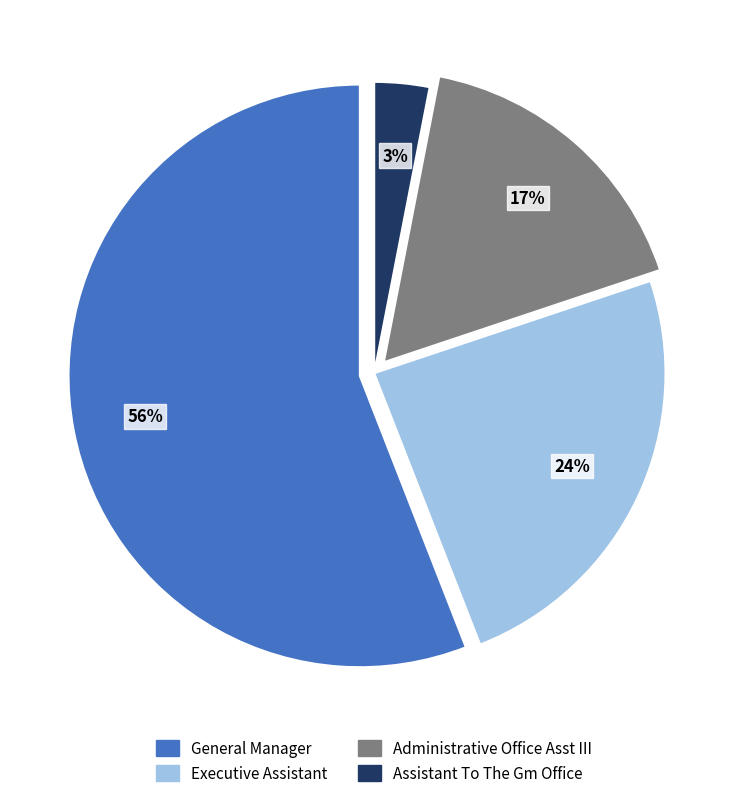

Combined, do General Manager and Assistant To The Gm Office account for over 50%?

Yes